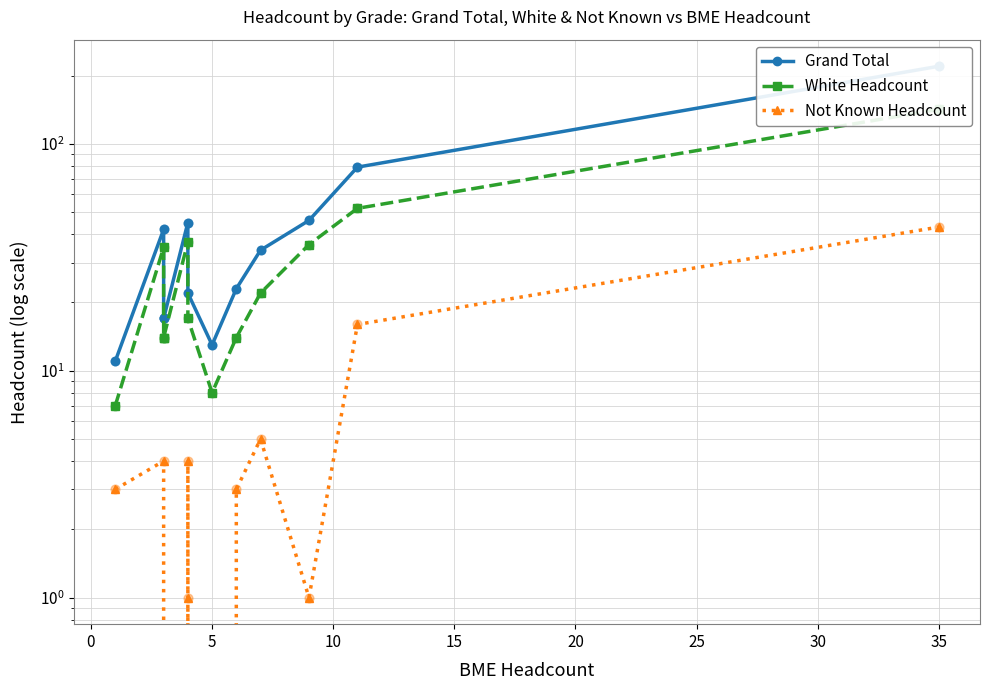

At how many categories does at least one series exceed 193?

1